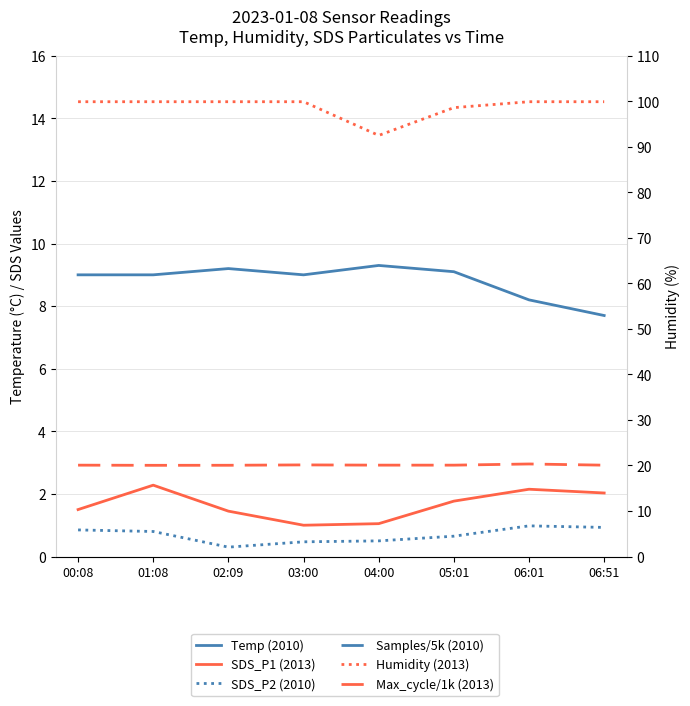

What is the highest value of the SDS_P2 (2010) series?

1.0